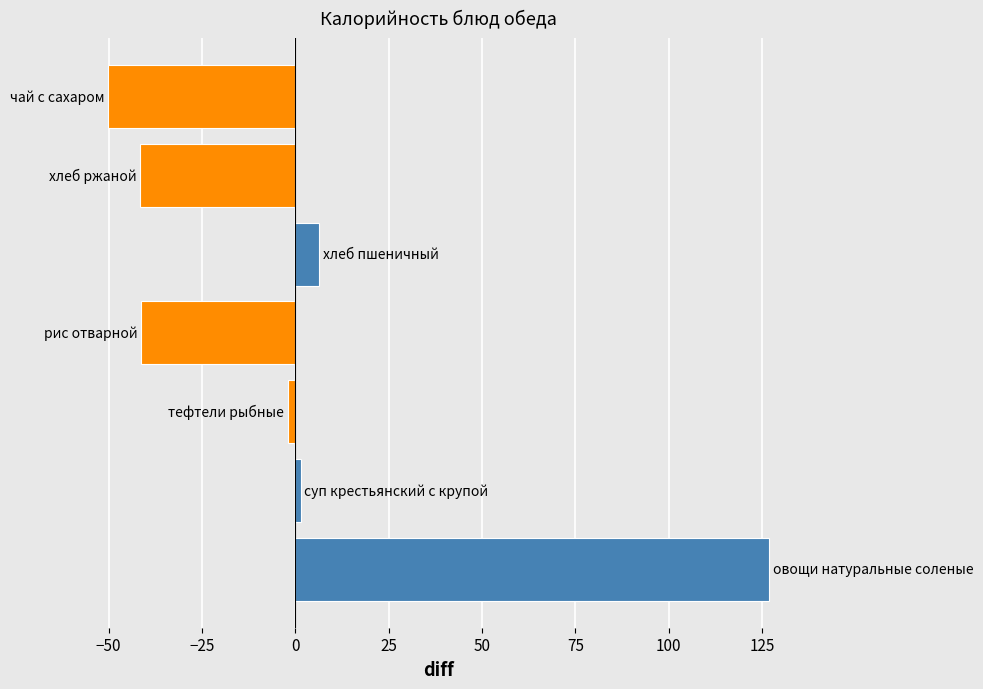

What is the difference between the maximum and minimum values?

177.0